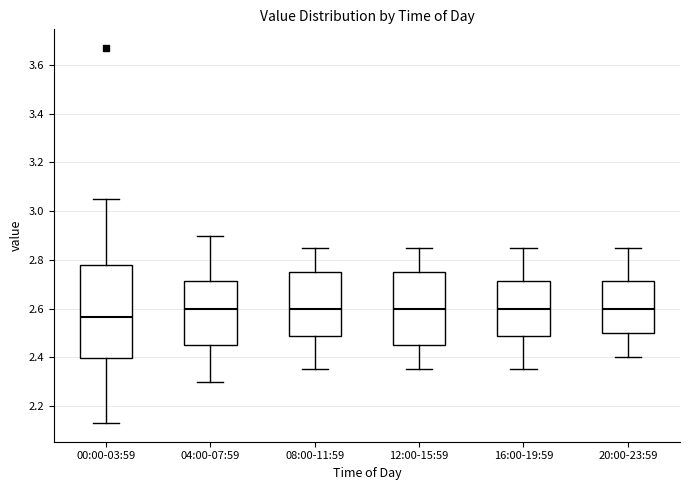

Where does the upper whisker of the box for 00:00-03:59 end on the y-axis? The values are not printed on the chart, so give them approximately, as read against the axis.

3.06